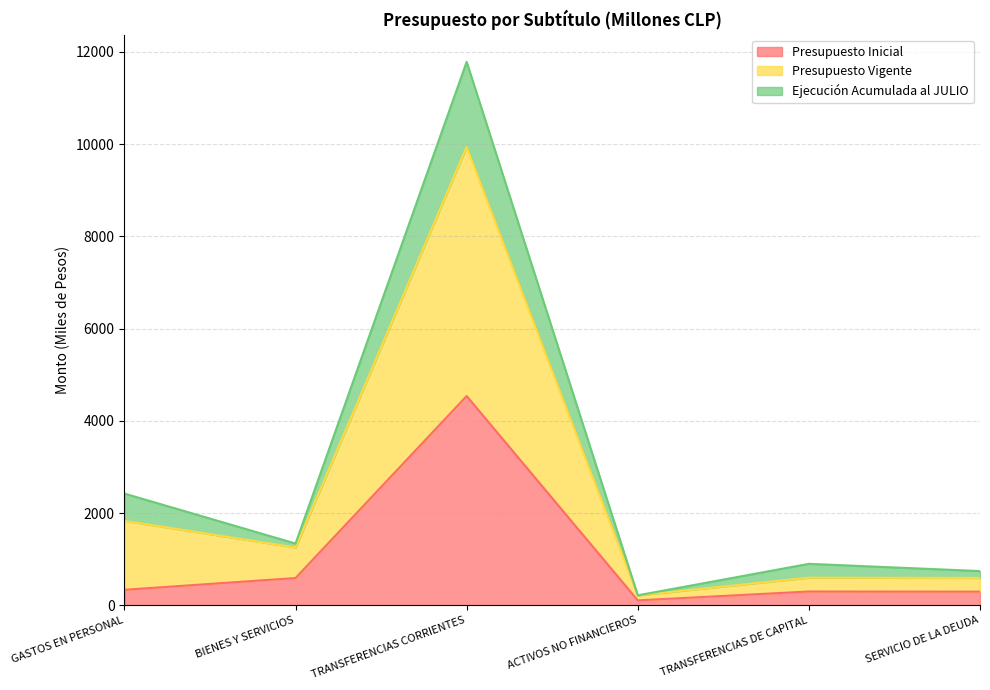

Which series has the largest total across all categories?

Presupuesto Vigente